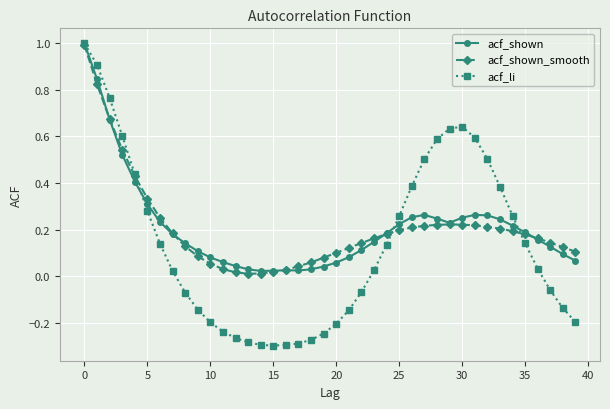

What is the maximum value shown in the chart?

1.0